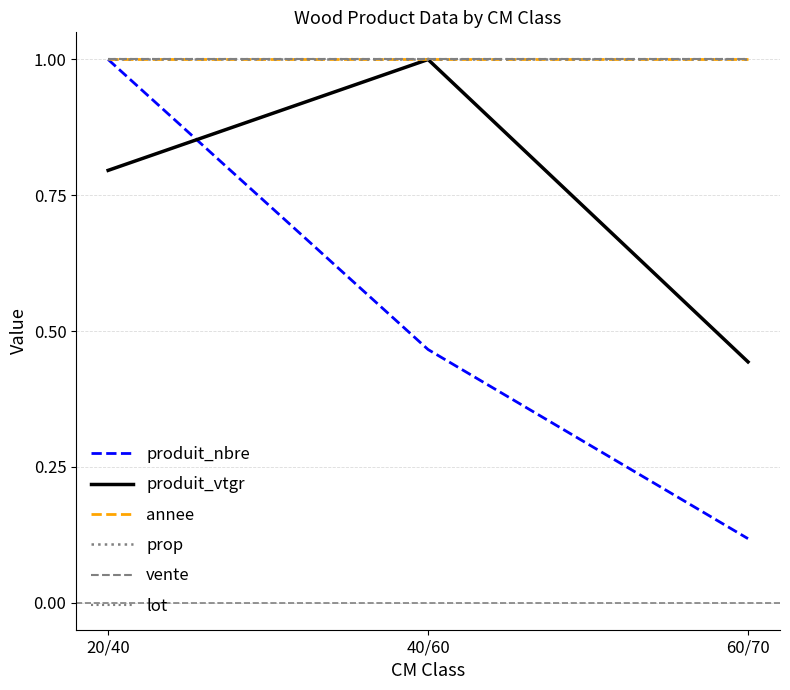

What is the total value across all series at 40/60?

5.5